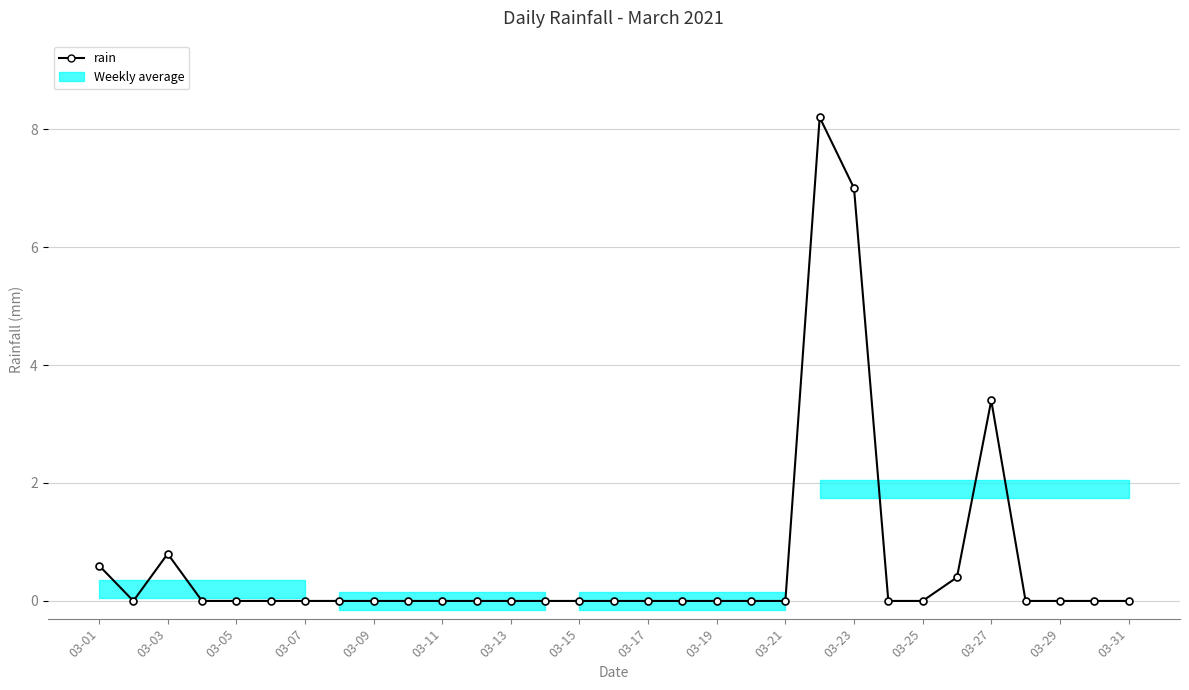

How many values are above zero?

6